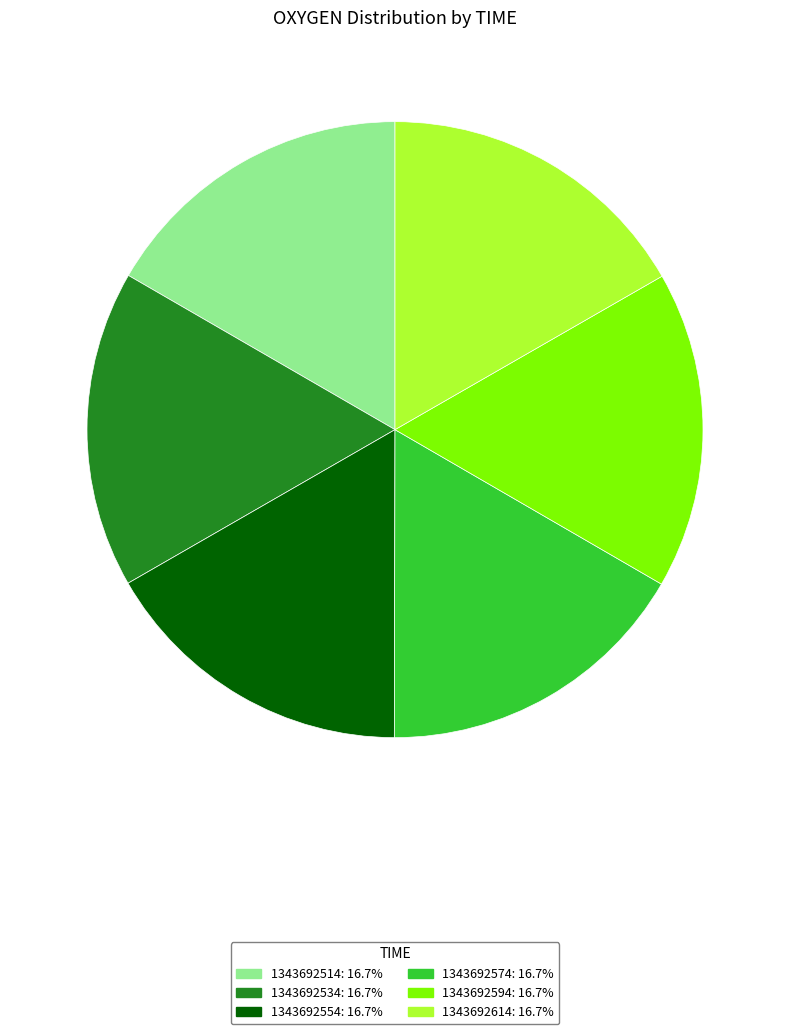

Does 1343692534 account for over 50% of the chart?

No